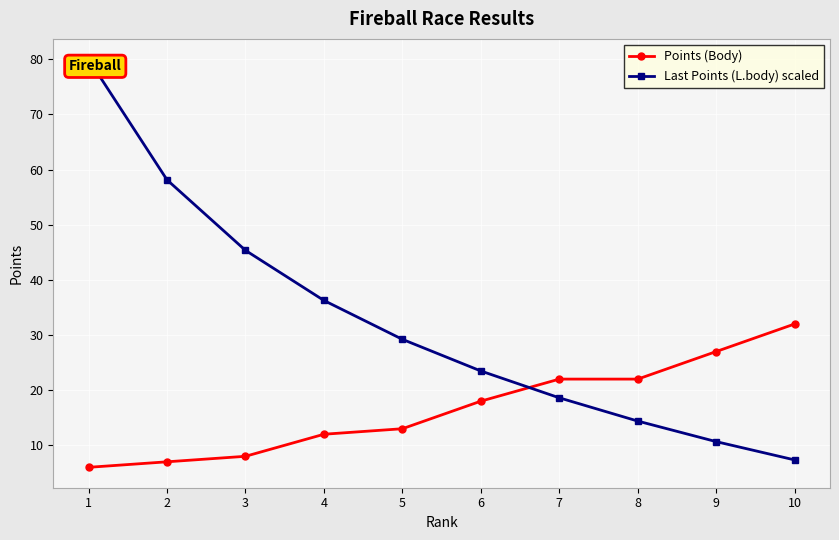

How many lines are shown in the chart?

2